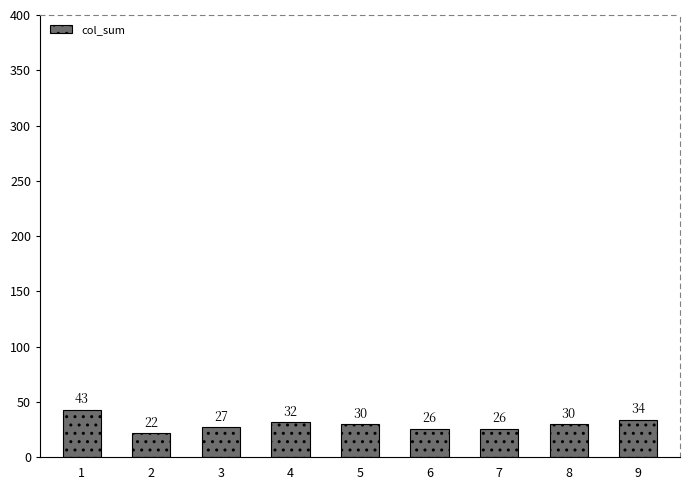

What is the sum of all values?

270